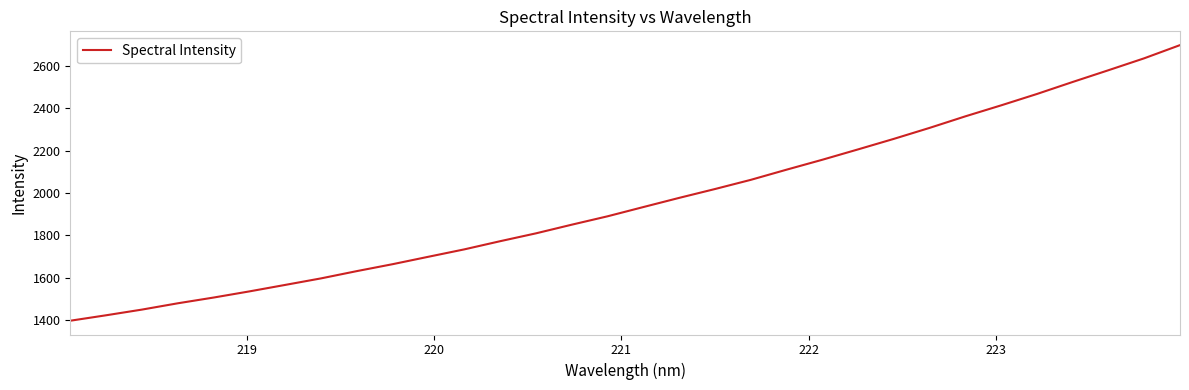

What is the minimum value shown in the chart?

1398.6